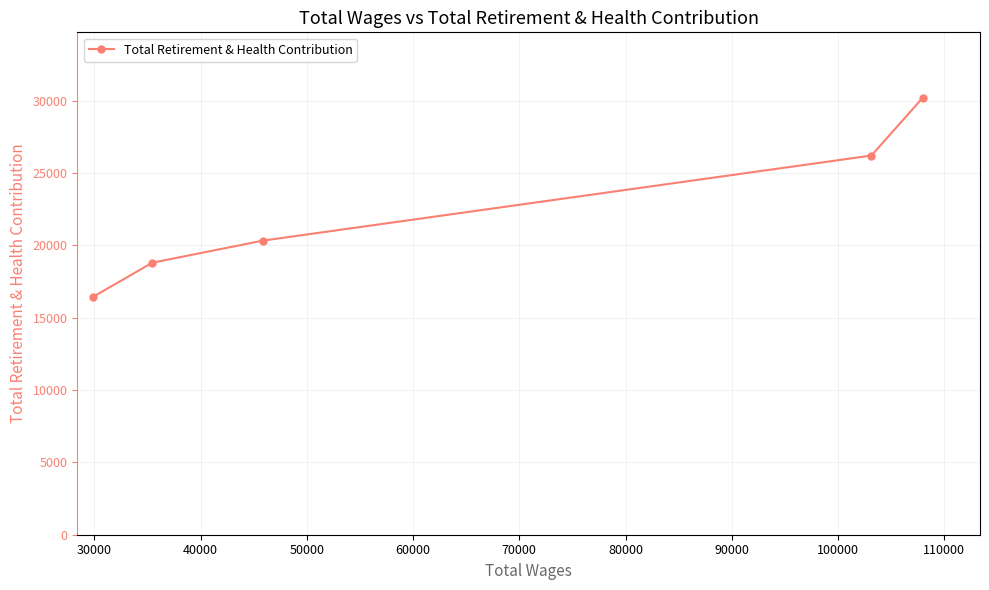

Reading left to right, extract all data points from this chart.

16443	18800	20325	26206	30194